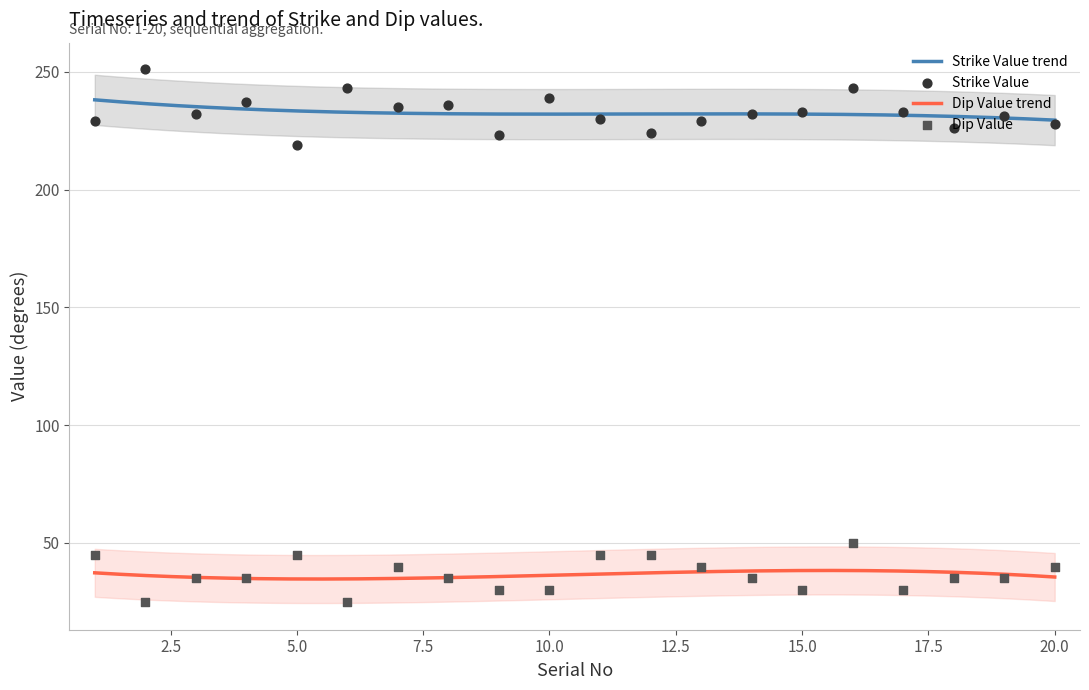

At how many categories does at least one series exceed 77?

20